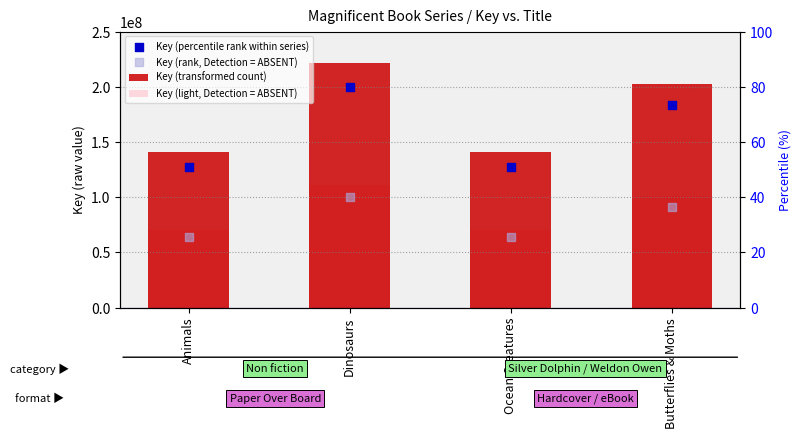

What is the total value across all series at Butterflies & Moths?

578652765.2